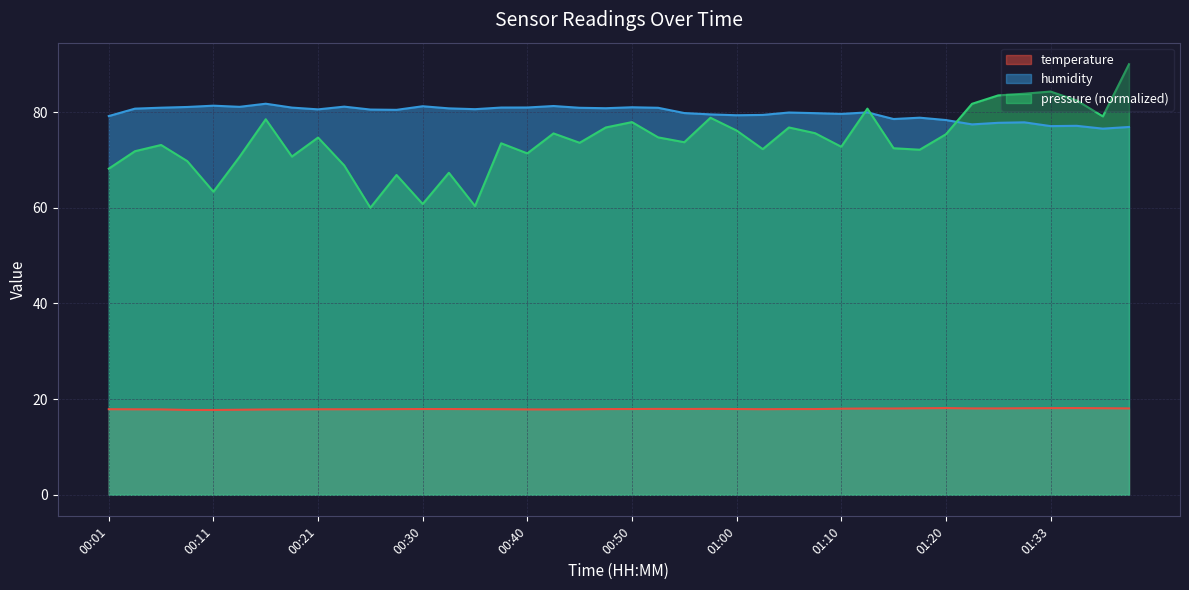

True or false: pressure (normalized) and temperature intersect in this chart.

False